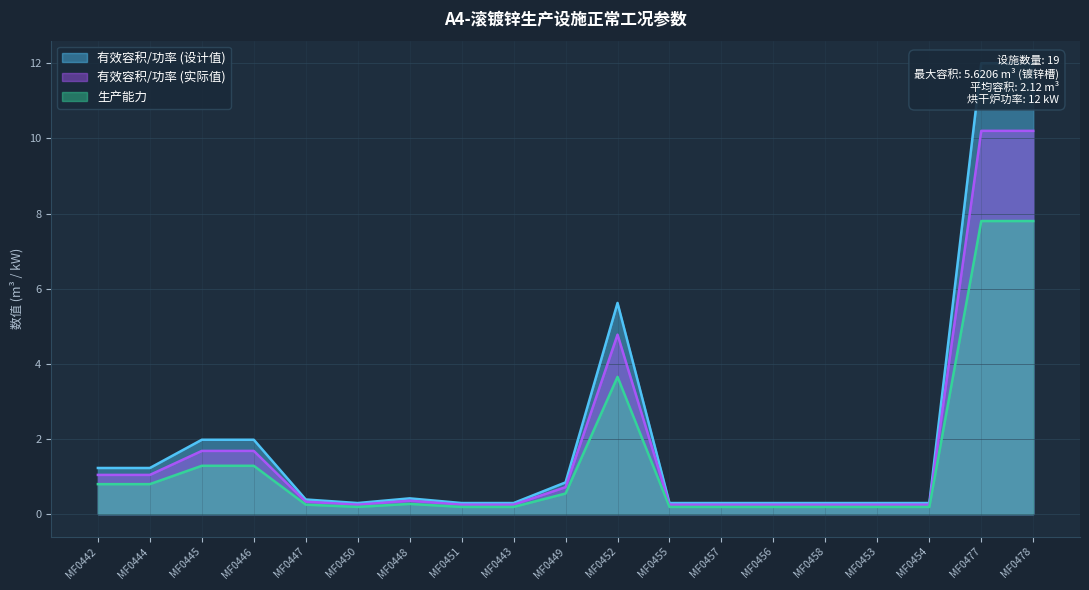

At which category does 生产能力 reach its first local valley?

MF0450